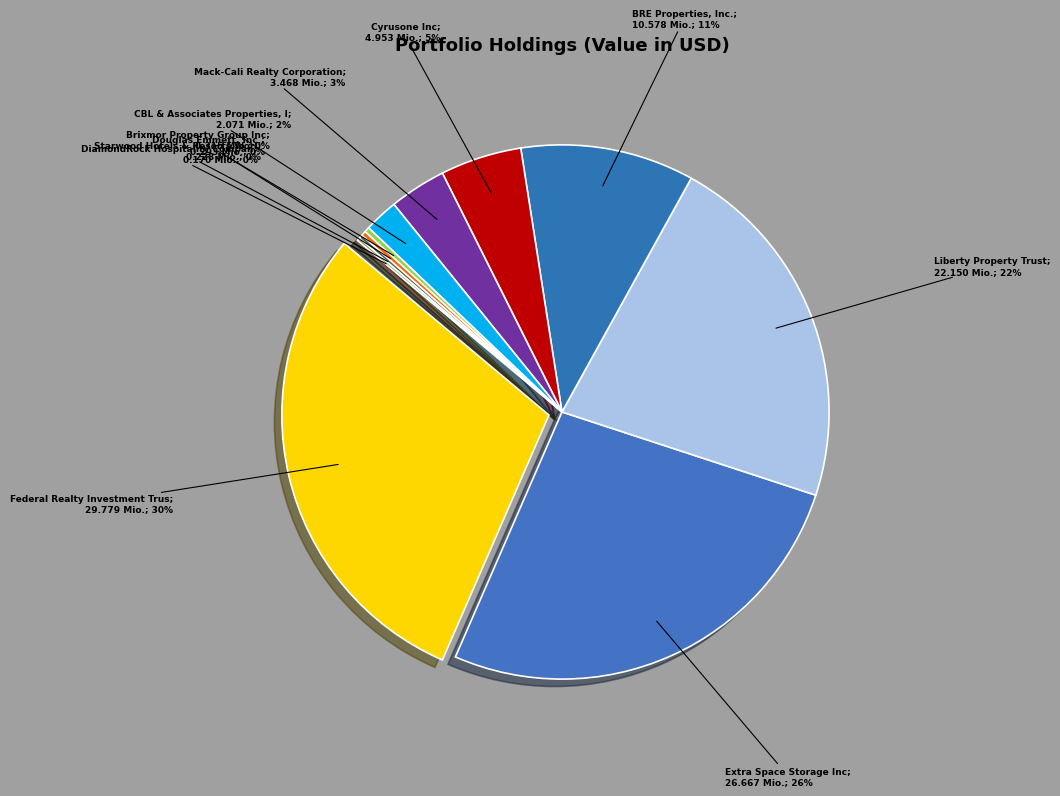

How many segments does this pie chart have?

11